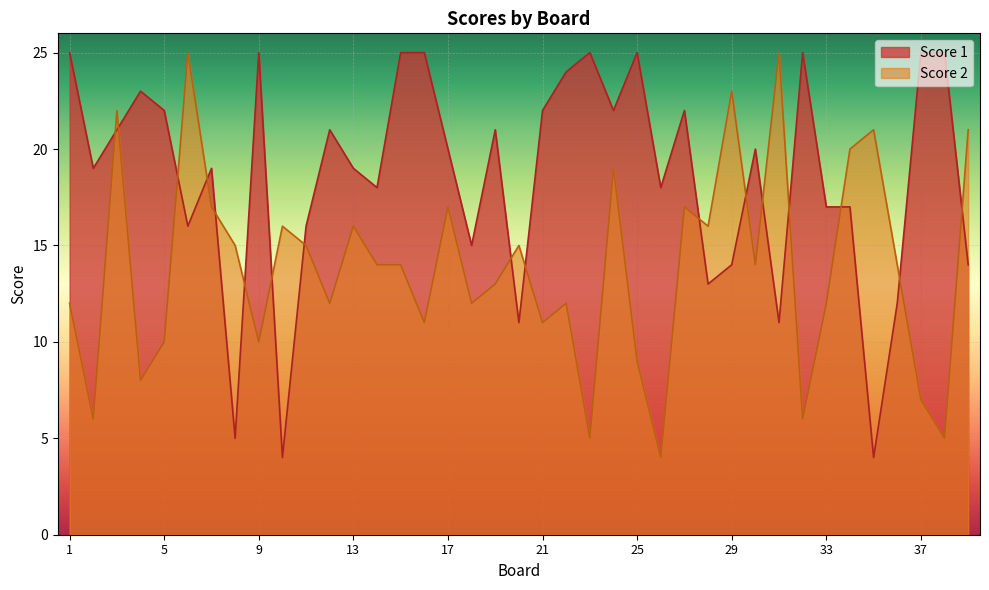

The value of Score 2 at 11 is 9. True or false?

False